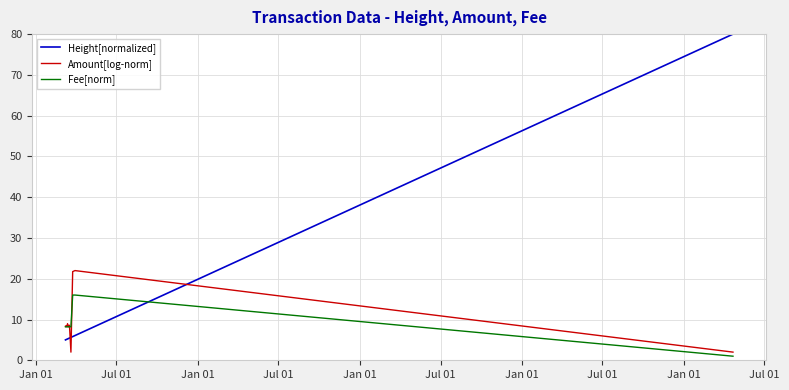

Which series has the largest range (max minus min)?

Height[normalized]